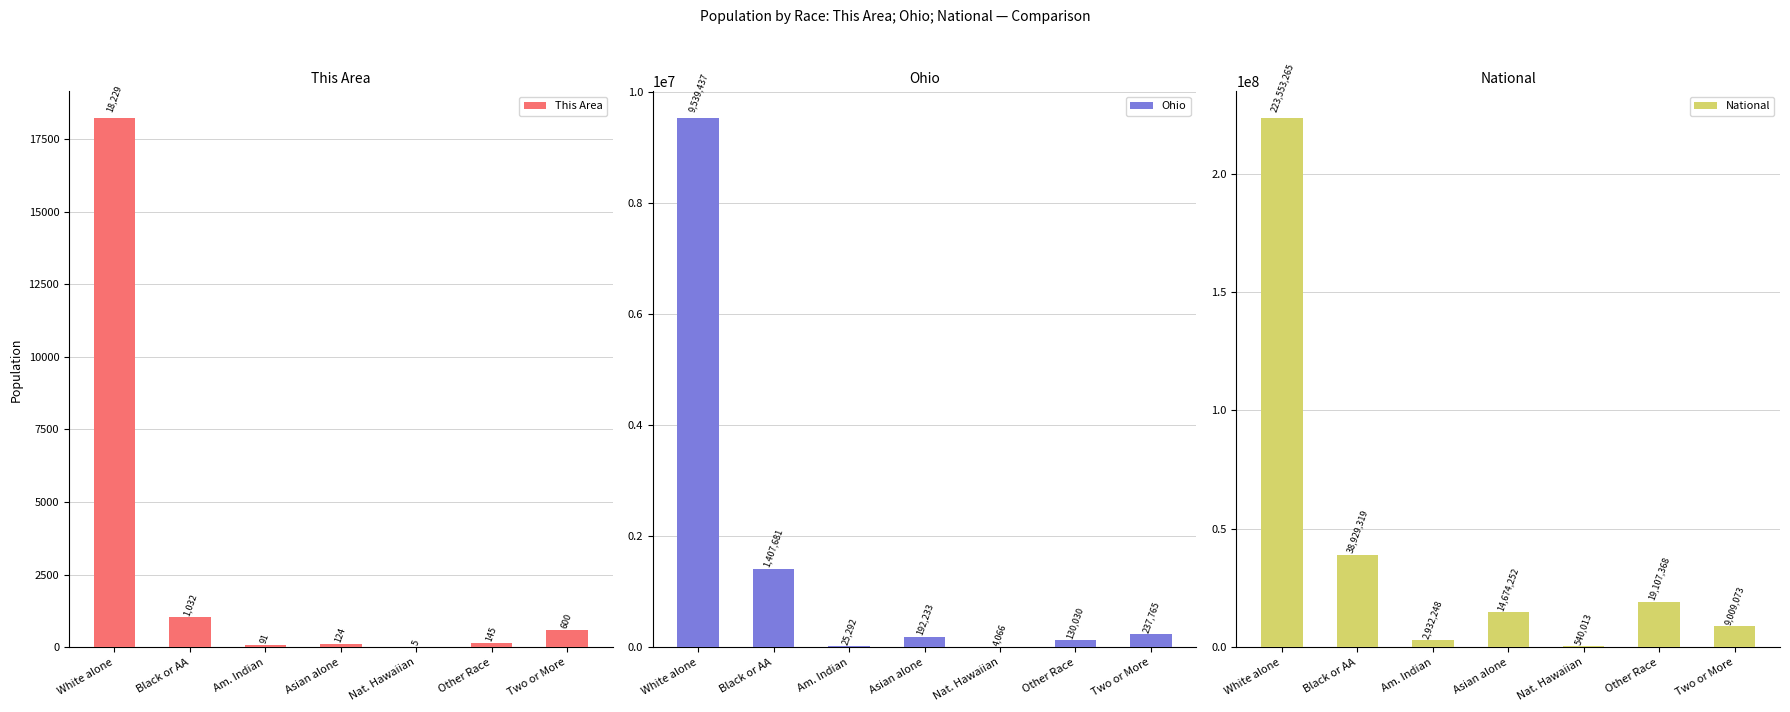

What is the total value across all series at Other Race?

19237543